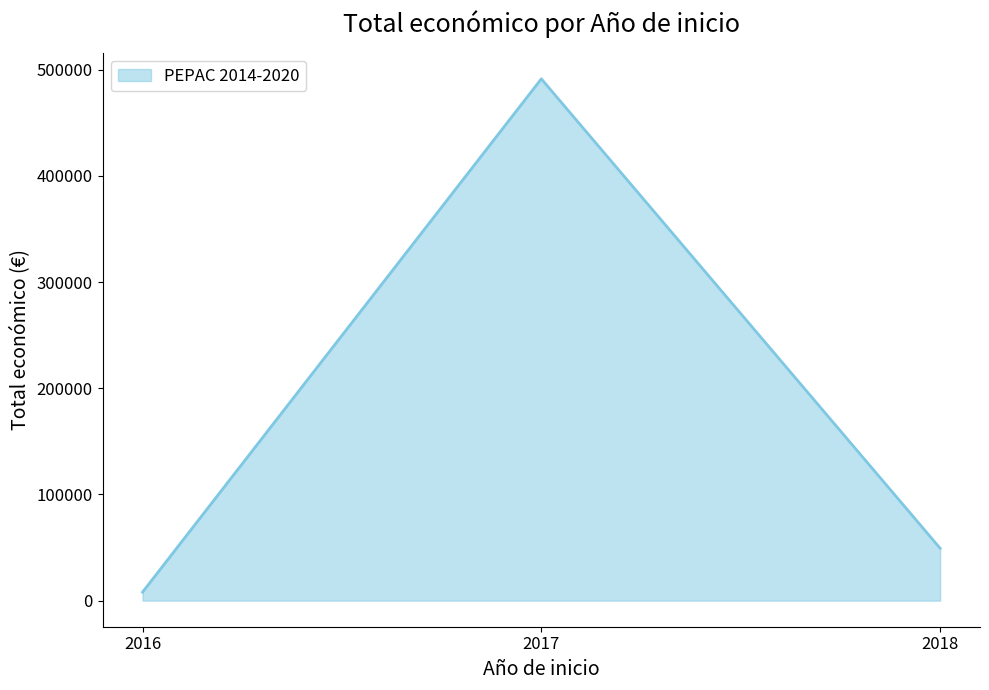

Reading left to right, transcribe all the data shown in this chart.

2016=7980	2017=491483	2018=49300